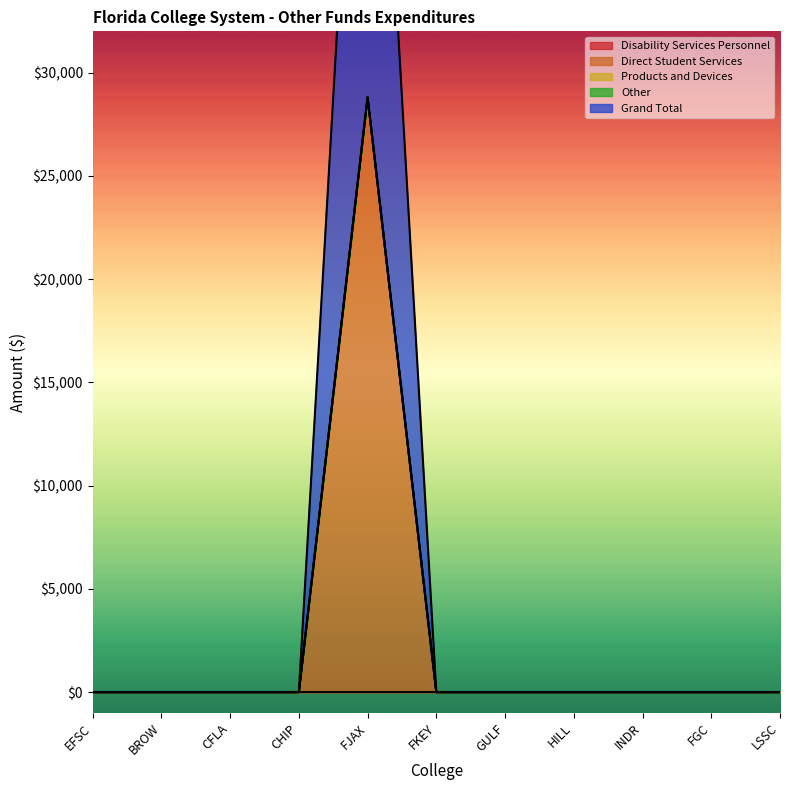

What position from the right is CFLA?

9